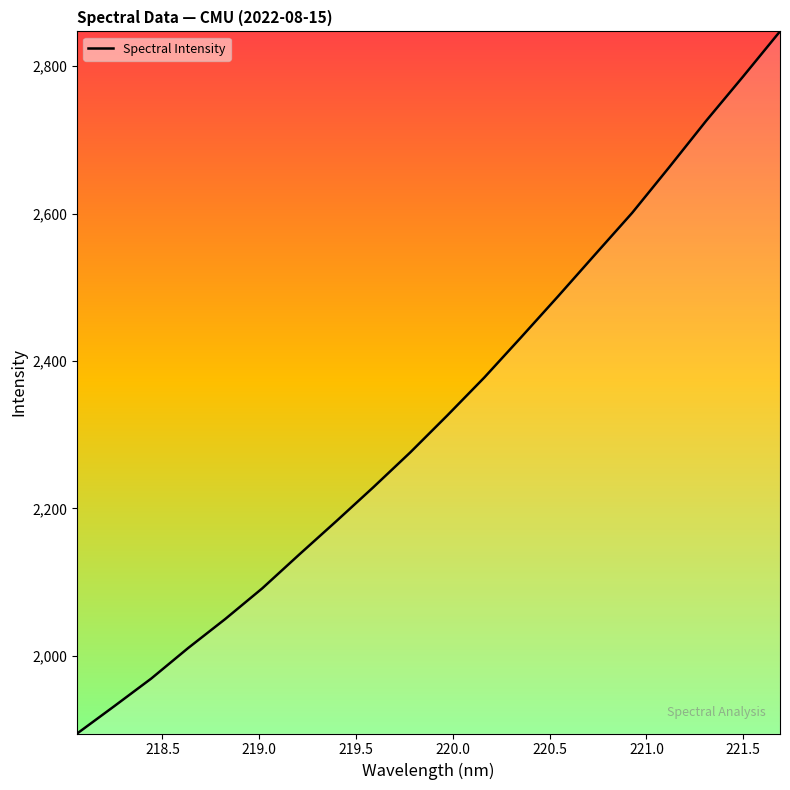

What is the sum of all values?

46562.3